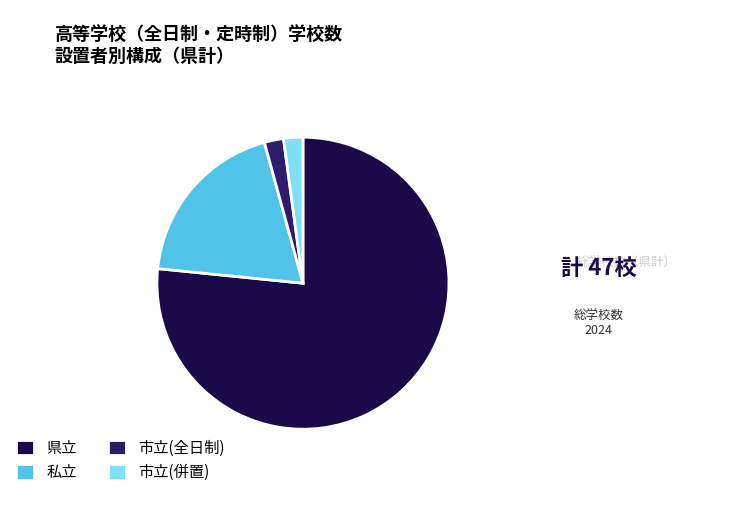

Which category accounts for the majority?

県立